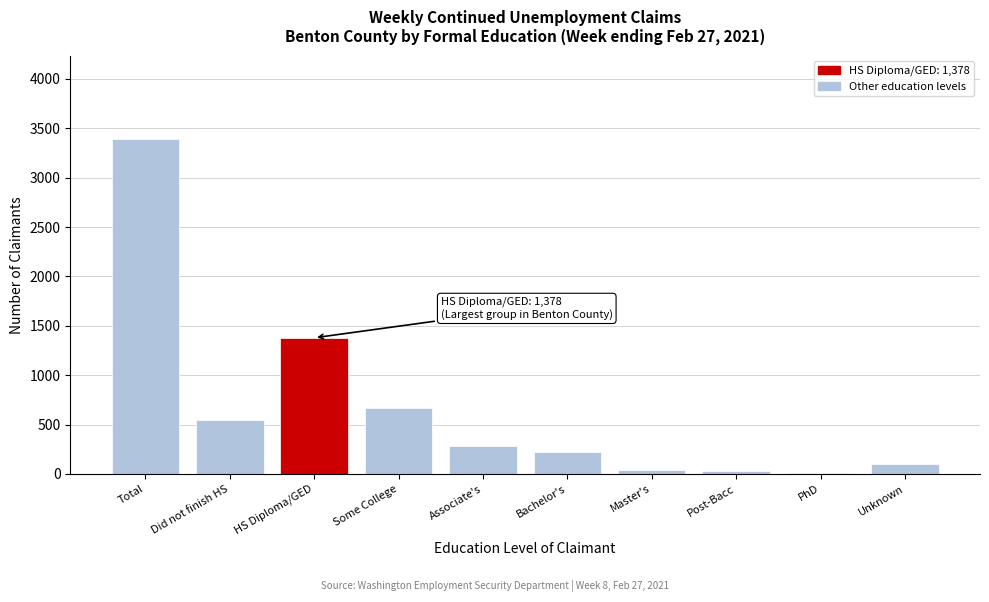

Where is the data nearest to the value 1699?

HS Diploma/GED